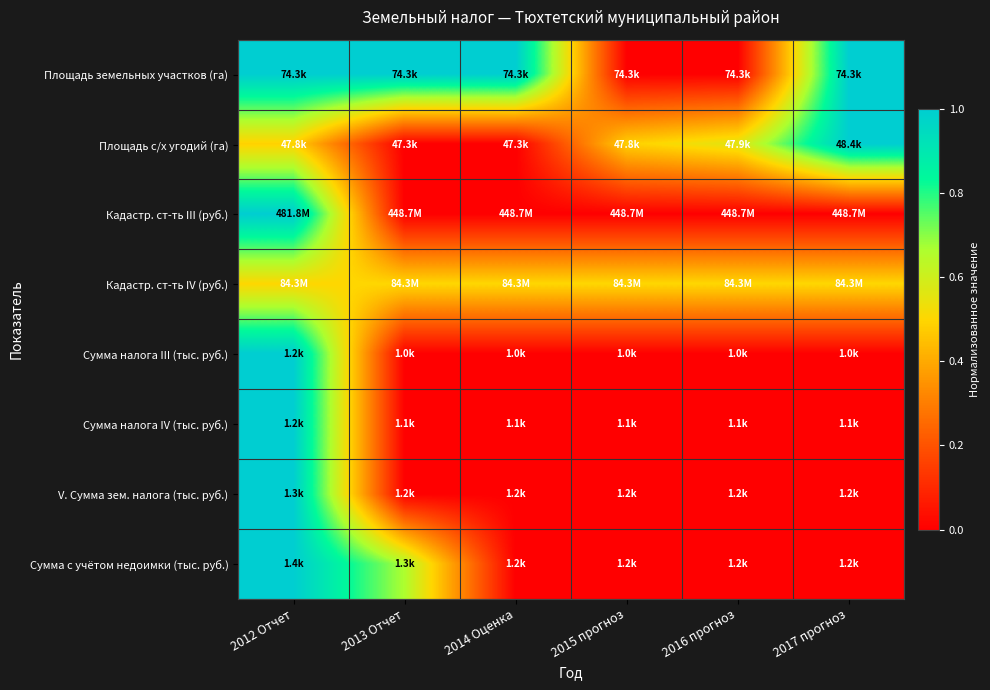

Reading left to right, what are all the values shown in this chart?

Площадь земельных участков (га): 2012 Отчет=1.0	2013 Отчет=1.0	2014 Оценка=1.0	2015 прогноз=0.0	2016 прогноз=0.0	2017 прогноз=1.0
Площадь с/х угодий (га): 2012 Отчет=0.5	2013 Отчет=0.0	2014 Оценка=0.0	2015 прогноз=0.5	2016 прогноз=0.6	2017 прогноз=1.0
Кадастр. ст-ть III (руб.): 2012 Отчет=1.0	2013 Отчет=0.0	2014 Оценка=0.0	2015 прогноз=0.0	2016 прогноз=0.0	2017 прогноз=0.0
Кадастр. ст-ть IV (руб.): 2012 Отчет=0.5	2013 Отчет=0.5	2014 Оценка=0.5	2015 прогноз=0.5	2016 прогноз=0.5	2017 прогноз=0.5
Сумма налога III (тыс. руб.): 2012 Отчет=1.0	2013 Отчет=0.0	2014 Оценка=0.0	2015 прогноз=0.0	2016 прогноз=0.0	2017 прогноз=0.0
Сумма налога IV (тыс. руб.): 2012 Отчет=1.0	2013 Отчет=0.0	2014 Оценка=0.0	2015 прогноз=0.0	2016 прогноз=0.0	2017 прогноз=0.0
V. Сумма зем. налога (тыс. руб.): 2012 Отчет=1.0	2013 Отчет=0.0	2014 Оценка=0.0	2015 прогноз=0.0	2016 прогноз=0.0	2017 прогноз=0.0
Сумма с учётом недоимки (тыс. руб.): 2012 Отчет=1.0	2013 Отчет=0.7	2014 Оценка=0.0	2015 прогноз=0.0	2016 прогноз=0.0	2017 прогноз=0.0